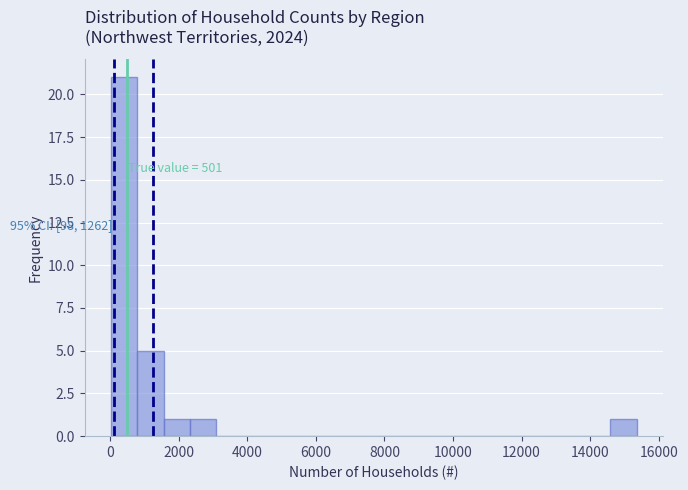

Read against the x-axis, roughly where is the centre of the tallest bar?

400